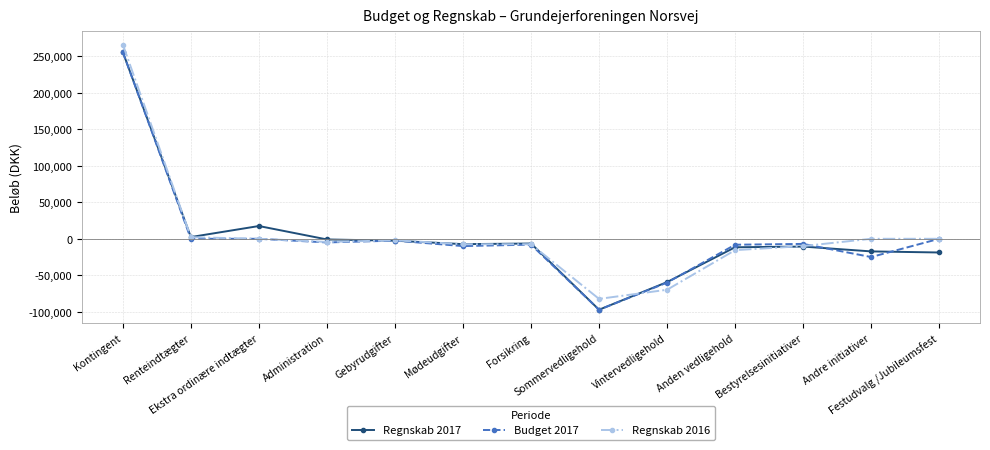

What is the total value across all series at Administration?

-10247.5